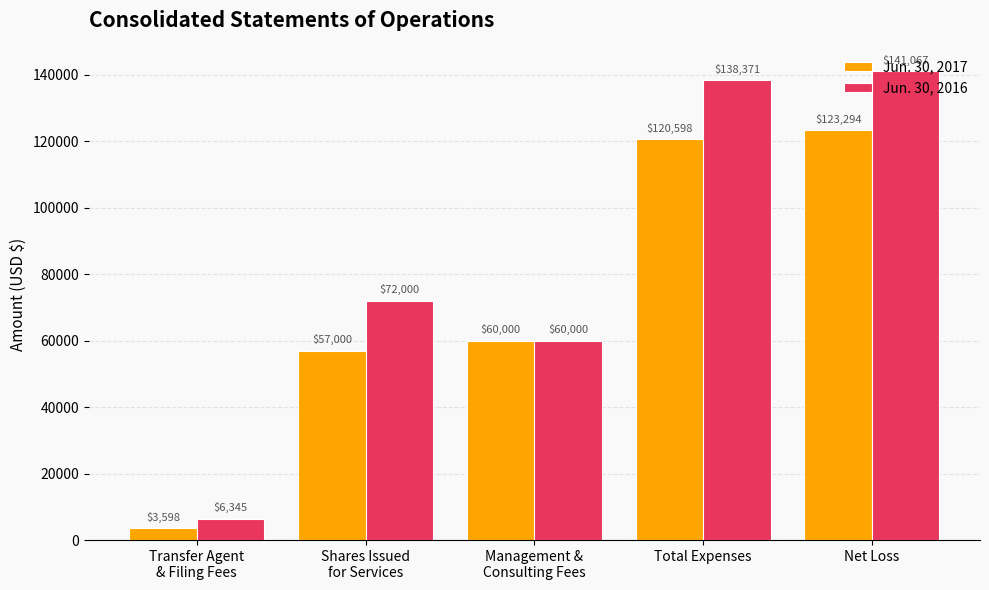

Which series has the largest range (max minus min)?

Jun. 30, 2016